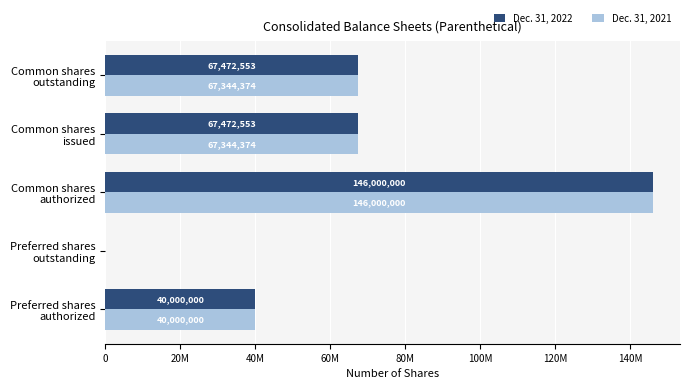

What are all the series names shown in the legend?

Dec. 31, 2022, Dec. 31, 2021